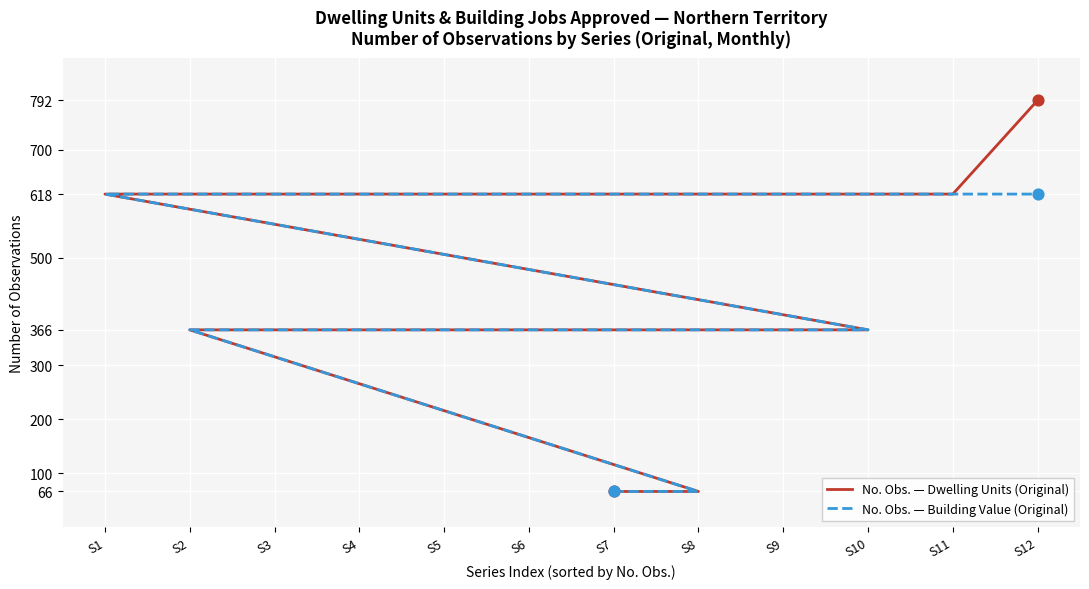

What is the total value across all series at S11?

1236